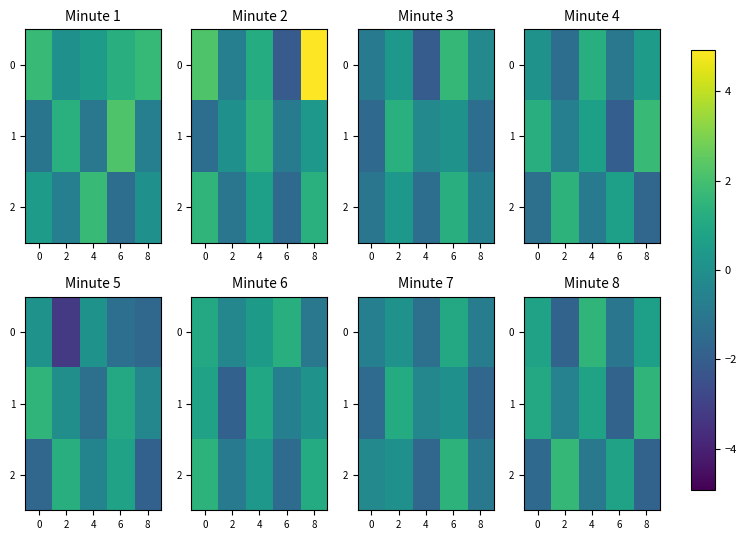

The value of 1 at 0 is 0.7. True or false?

False